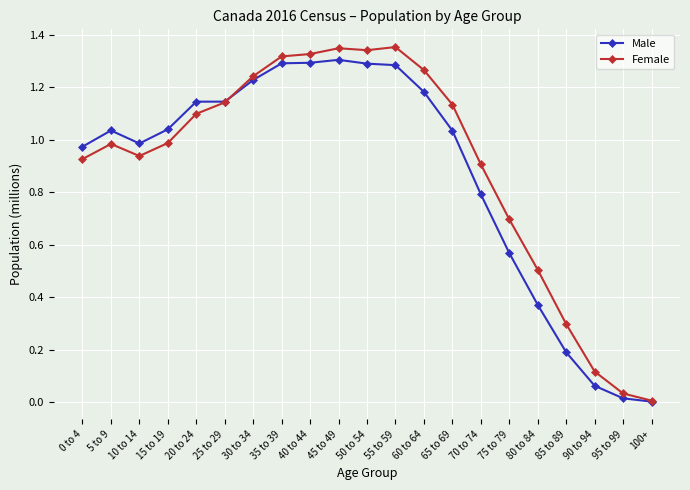

Is this an area chart (filled region under the line)?

No